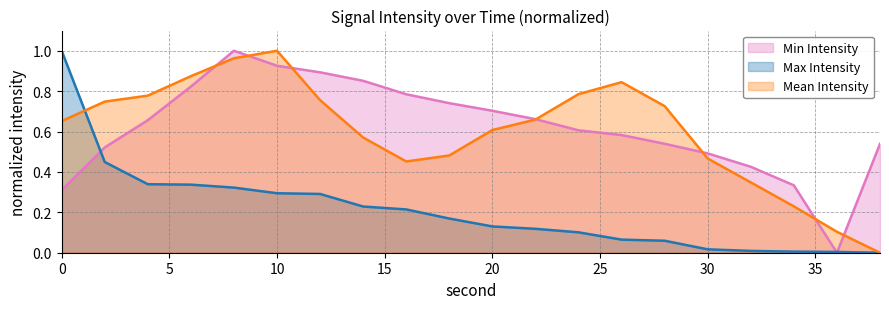

Is the value of Max Intensity at 36 greater than the value of Mean Intensity at 2?

No